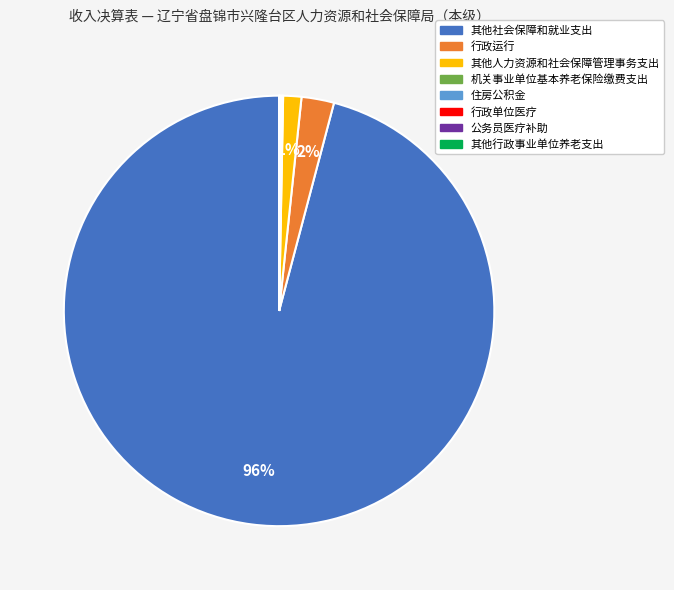

To the nearest percent, what is the average slice percentage?

12%